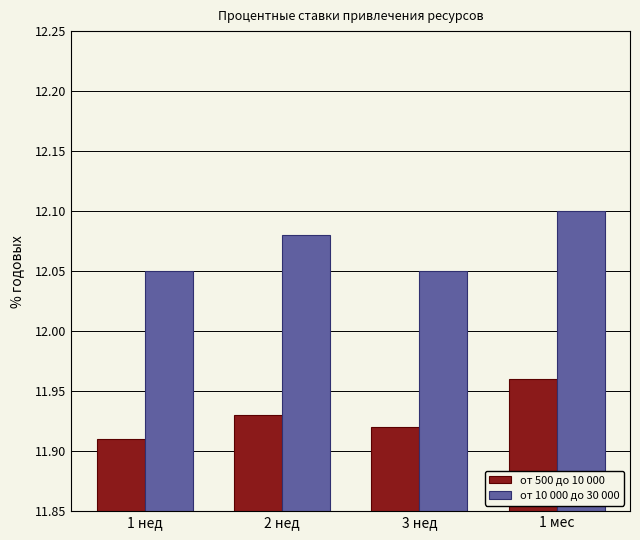

The value of от 10 000 до 30 000 at 2 нед is 16.8. True or false?

False